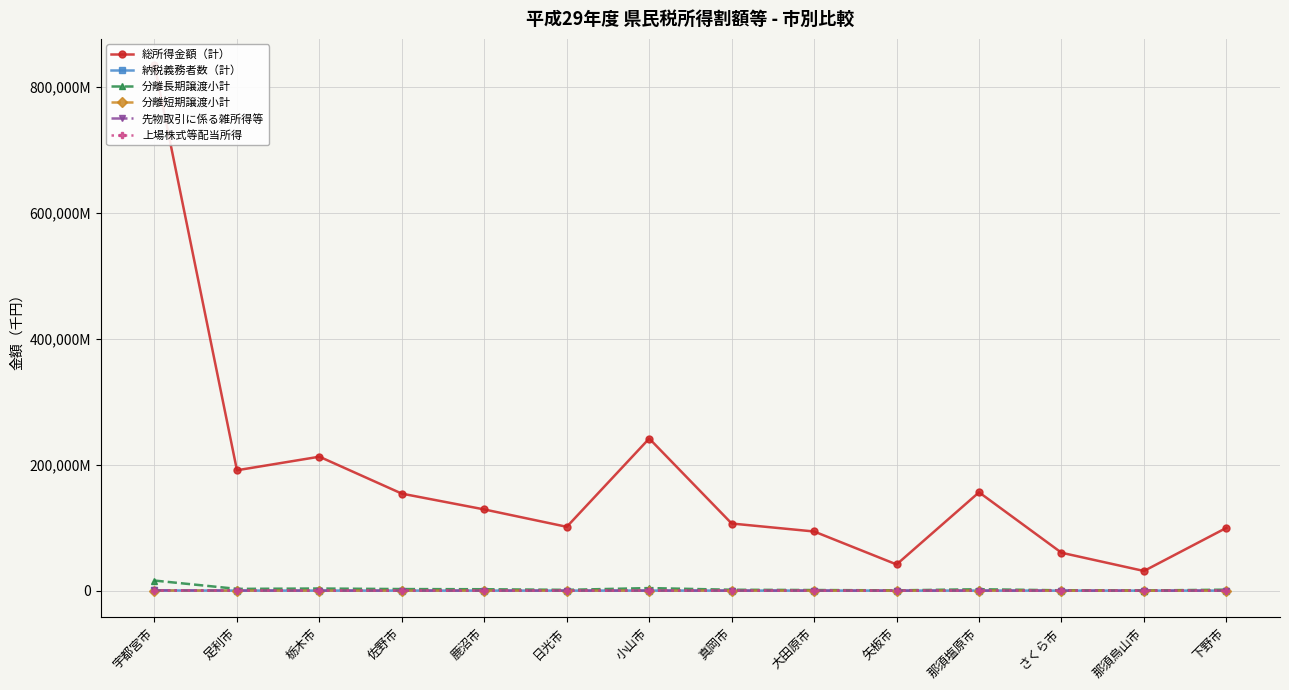

What is the smallest value displayed?

2391